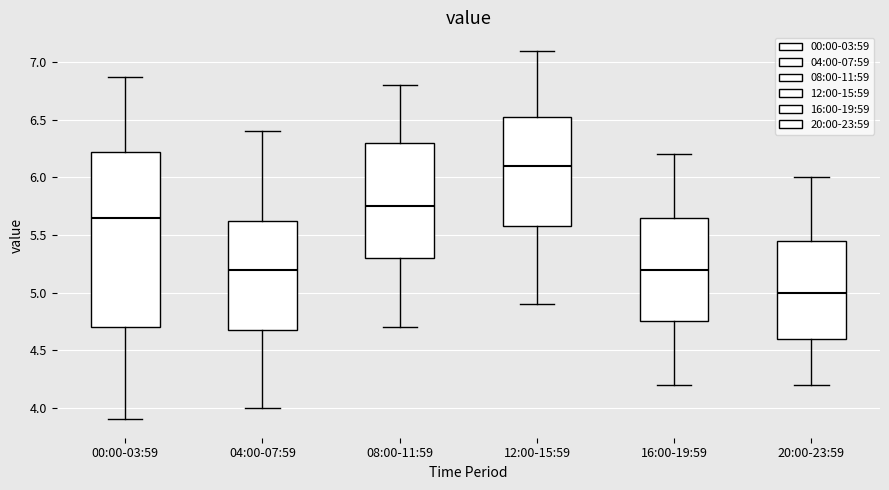

Reading left to right, transcribe this box plot: for each box, give where its median line is, the range the box spans, and where its two whiskers end, as read against the y-axis. The values are not printed on the chart, so give them approximately, as read against the axis.

00:00-03:59: median 5.65, box 4.70 to 6.25, whiskers 3.90 to 6.85
04:00-07:59: median 5.20, box 4.70 to 5.65, whiskers 4.00 to 6.40
08:00-11:59: median 5.75, box 5.30 to 6.30, whiskers 4.70 to 6.80
12:00-15:59: median 6.10, box 5.60 to 6.55, whiskers 4.90 to 7.10
16:00-19:59: median 5.20, box 4.75 to 5.65, whiskers 4.20 to 6.20
20:00-23:59: median 5.00, box 4.60 to 5.45, whiskers 4.20 to 6.00